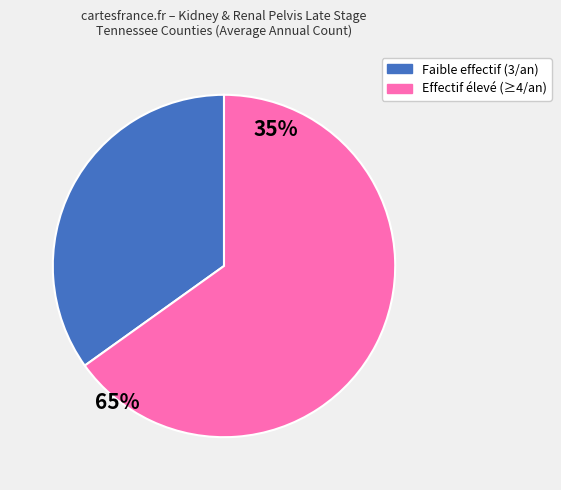

Does any single category account for the majority?

Yes